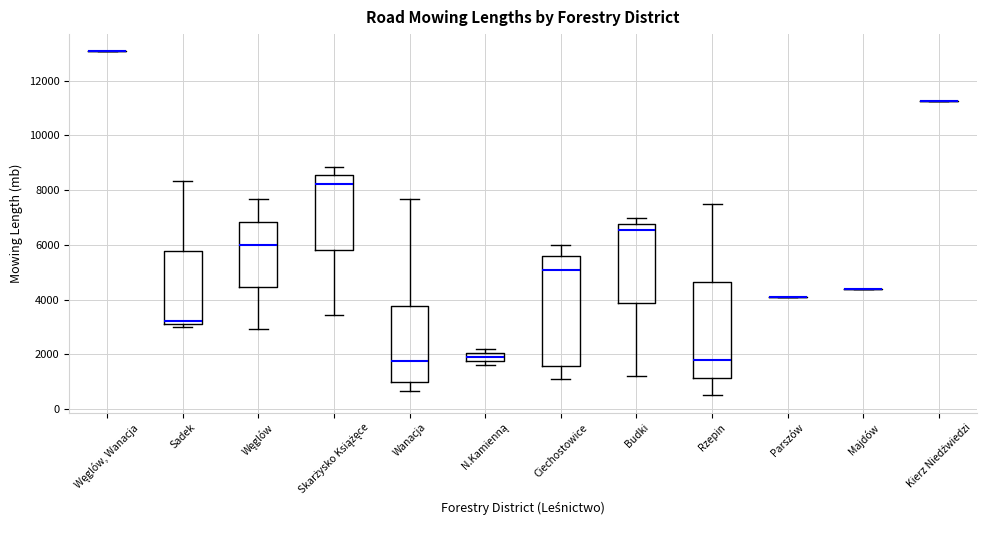

Reading left to right, transcribe this box plot: for each box, give where its median line is, the range the box spans, and where its two whiskers end, as read against the y-axis. The values are not printed on the chart, so give them approximately, as read against the axis.

Węglów, Wanacja: box collapsed to a line at 13000, whiskers 13000 to 13000
Sadek: median 3200 (just above the box's lower edge), box 3200 to 5800, whiskers 3000 to 8400
Węglów: median 6000, box 4400 to 6800, whiskers 3000 to 7600
Skarżysko Książęce: median 8200, box 5800 to 8600, whiskers 3400 to 8800
Wanacja: median 1800, box 1000 to 3800, whiskers 600 to 7600
N.Kamienną: median 2000 (inside the box), box 1800 to 2000, whiskers 1600 to 2200
Ciechostowice: median 5000, box 1600 to 5600, whiskers 1000 to 6000
Budki: median 6600, box 3800 to 6800, whiskers 1200 to 7000
Rzepin: median 1800, box 1200 to 4600, whiskers 600 to 7400
Parszów: box collapsed to a line at 4000, whiskers 4000 to 4000
Majdów: box collapsed to a line at 4400, whiskers 4400 to 4400
Kierz Niedźwiedzi: box collapsed to a line at 11200, whiskers 11200 to 11200